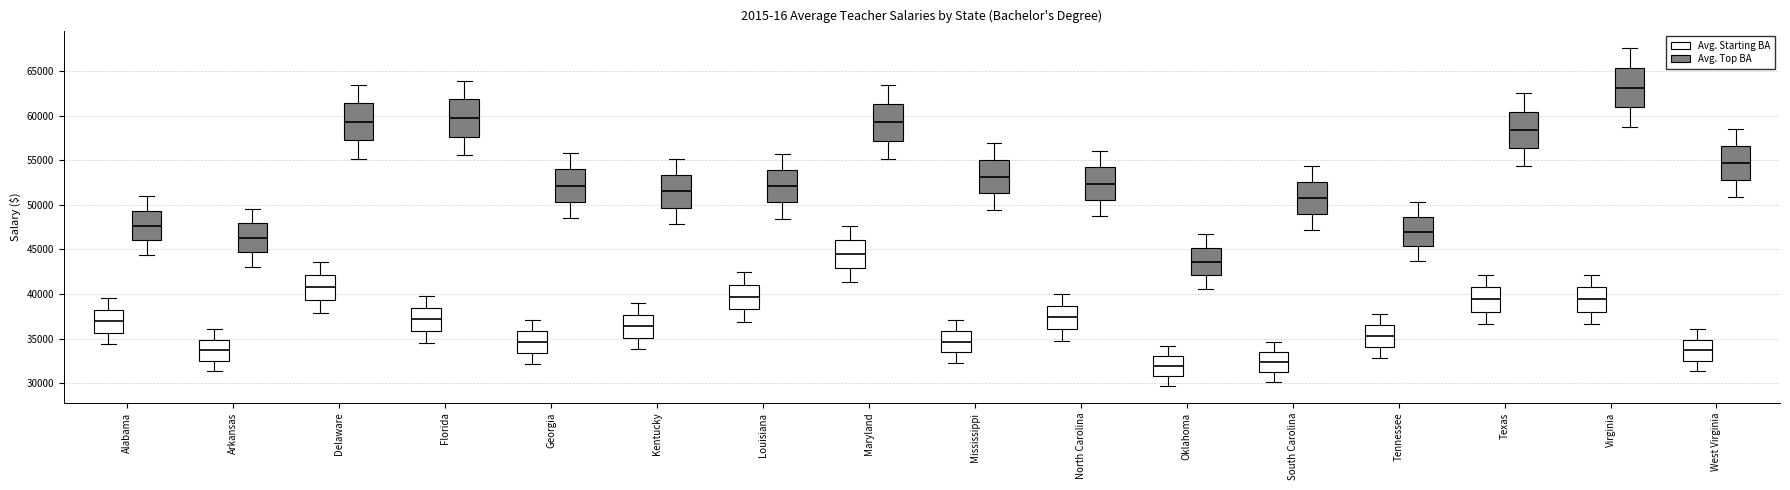

Reading left to right, read every box against the y-axis: the position of its median line, the range the box covers, and the ends of its whiskers. The values are not printed on the chart, so give them approximately, as read against the axis.

Alabama (Avg. Starting BA): median 37000, box 35500 to 38000, whiskers 34500 to 39500
Alabama (Avg. Top BA): median 47500, box 46000 to 49500, whiskers 44500 to 51000
Arkansas (Avg. Starting BA): median 33500, box 32500 to 35000, whiskers 31500 to 36000
Arkansas (Avg. Top BA): median 46500, box 44500 to 48000, whiskers 43000 to 49500
Delaware (Avg. Starting BA): median 40500, box 39500 to 42000, whiskers 38000 to 43500
Delaware (Avg. Top BA): median 59500, box 57000 to 61500, whiskers 55000 to 63500
Florida (Avg. Starting BA): median 37000, box 36000 to 38500, whiskers 34500 to 40000
Florida (Avg. Top BA): median 59500, box 57500 to 62000, whiskers 55500 to 64000
Georgia (Avg. Starting BA): median 34500, box 33500 to 36000, whiskers 32000 to 37000
Georgia (Avg. Top BA): median 52000, box 50500 to 54000, whiskers 48500 to 56000
Kentucky (Avg. Starting BA): median 36500, box 35000 to 37500, whiskers 34000 to 39000
Kentucky (Avg. Top BA): median 51500, box 49500 to 53500, whiskers 48000 to 55000
Louisiana (Avg. Starting BA): median 39500, box 38500 to 41000, whiskers 37000 to 42500
Louisiana (Avg. Top BA): median 52000, box 50500 to 54000, whiskers 48500 to 55500
Maryland (Avg. Starting BA): median 44500, box 43000 to 46000, whiskers 41500 to 47500
Maryland (Avg. Top BA): median 59500, box 57000 to 61500, whiskers 55000 to 63500
Mississippi (Avg. Starting BA): median 34500, box 33500 to 36000, whiskers 32000 to 37000
Mississippi (Avg. Top BA): median 53000, box 51500 to 55000, whiskers 49500 to 57000
North Carolina (Avg. Starting BA): median 37500, box 36000 to 38500, whiskers 35000 to 40000
North Carolina (Avg. Top BA): median 52500, box 50500 to 54000, whiskers 48500 to 56000
Oklahoma (Avg. Starting BA): median 32000, box 31000 to 33000, whiskers 29500 to 34000
Oklahoma (Avg. Top BA): median 43500, box 42000 to 45000, whiskers 40500 to 46500
South Carolina (Avg. Starting BA): median 32500, box 31000 to 33500, whiskers 30000 to 34500
South Carolina (Avg. Top BA): median 51000, box 49000 to 52500, whiskers 47000 to 54500
Tennessee (Avg. Starting BA): median 35500, box 34000 to 36500, whiskers 33000 to 38000
Tennessee (Avg. Top BA): median 47000, box 45500 to 48500, whiskers 43500 to 50500
Texas (Avg. Starting BA): median 39500, box 38000 to 41000, whiskers 36500 to 42000
Texas (Avg. Top BA): median 58500, box 56500 to 60500, whiskers 54500 to 62500
Virginia (Avg. Starting BA): median 39500, box 38000 to 41000, whiskers 36500 to 42000
Virginia (Avg. Top BA): median 63000, box 61000 to 65500, whiskers 58500 to 67500
West Virginia (Avg. Starting BA): median 33500, box 32500 to 35000, whiskers 31500 to 36000
West Virginia (Avg. Top BA): median 54500, box 53000 to 56500, whiskers 51000 to 58500